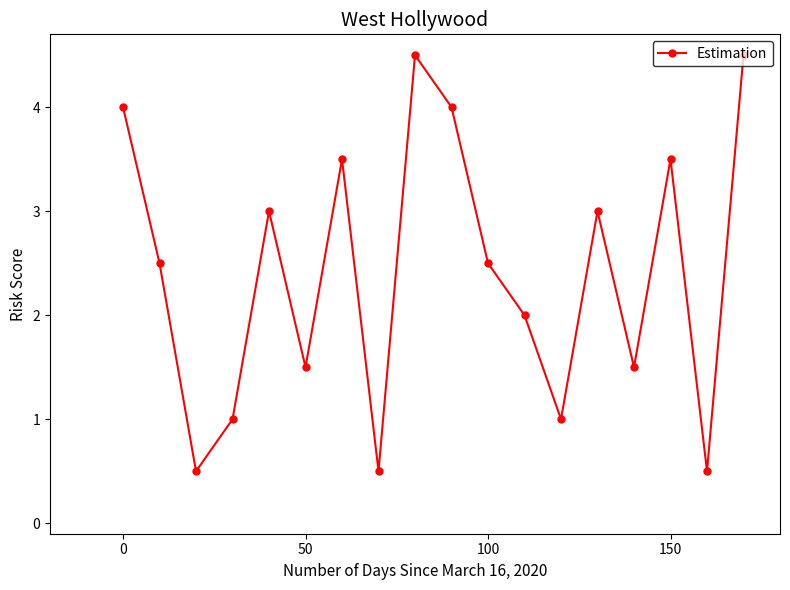

What is the maximum value shown in the chart?

4.5